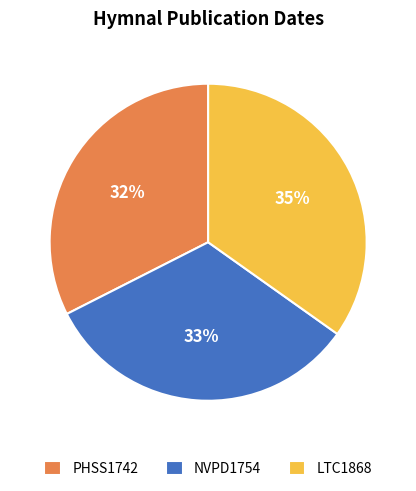

Is the sum of LTC1868 and PHSS1742 greater than half?

Yes